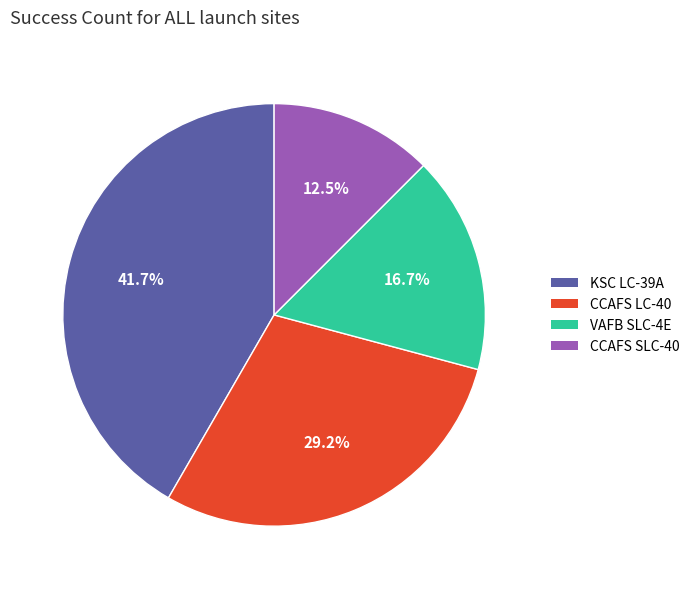

How many slices are in this pie chart?

4